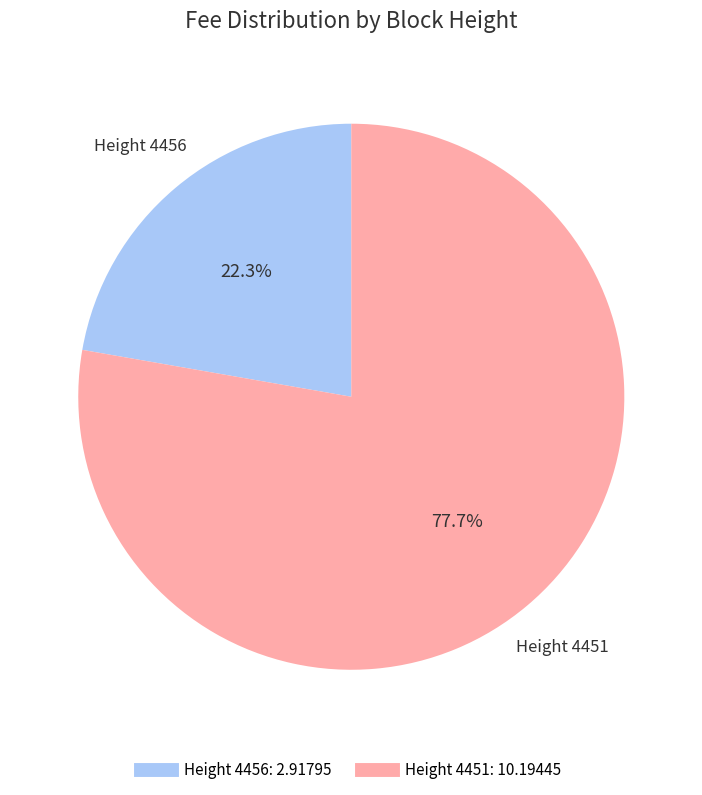

To the nearest percent, what is the average slice percentage?

50%